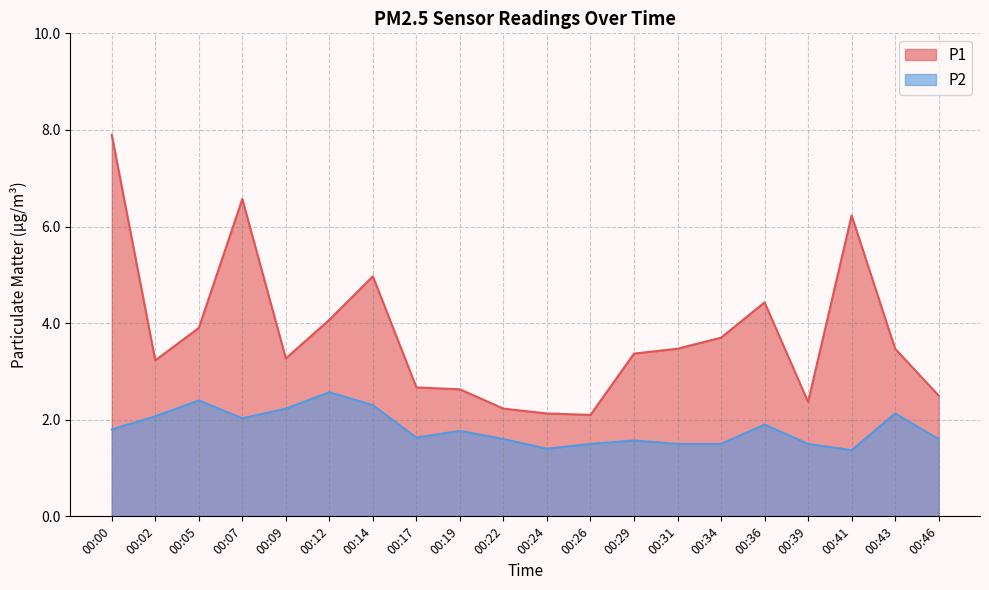

How many lines are shown in the chart?

2